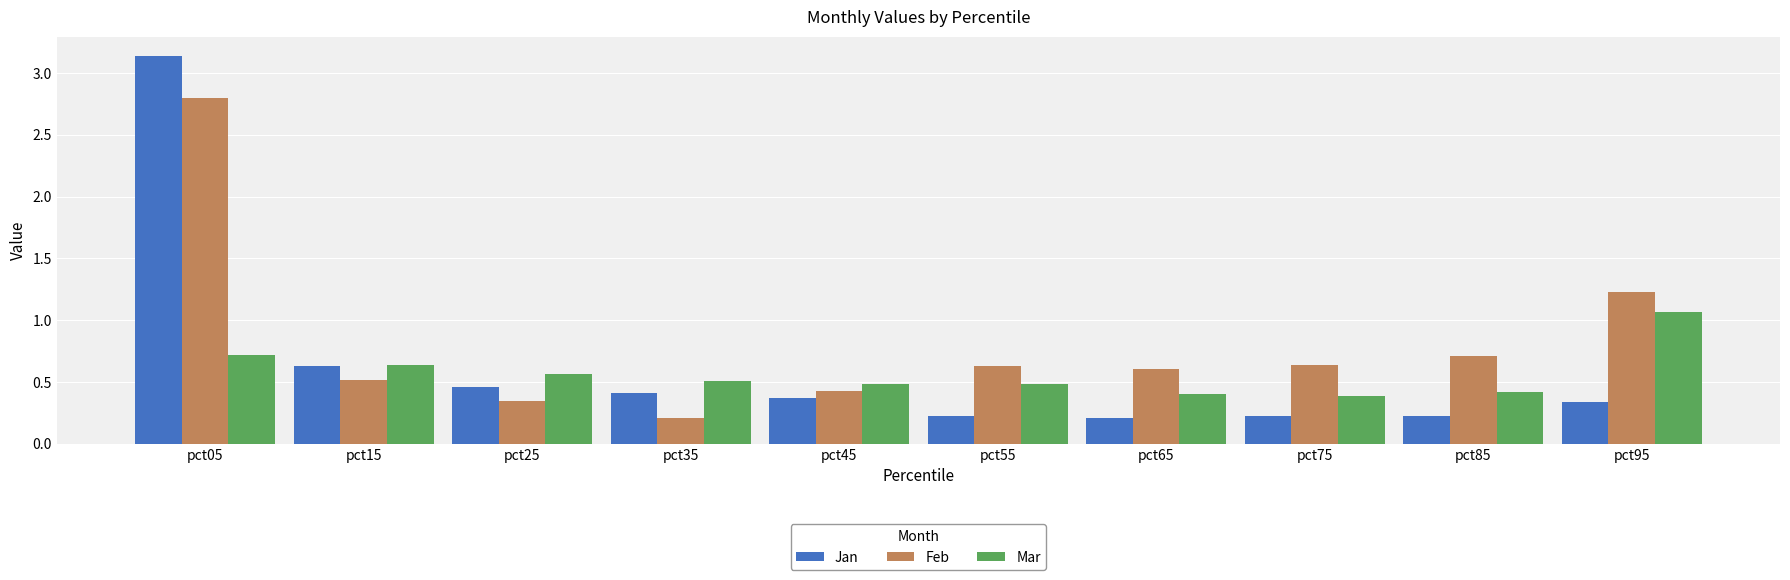

What are all the series names shown in the legend?

Jan, Feb, Mar